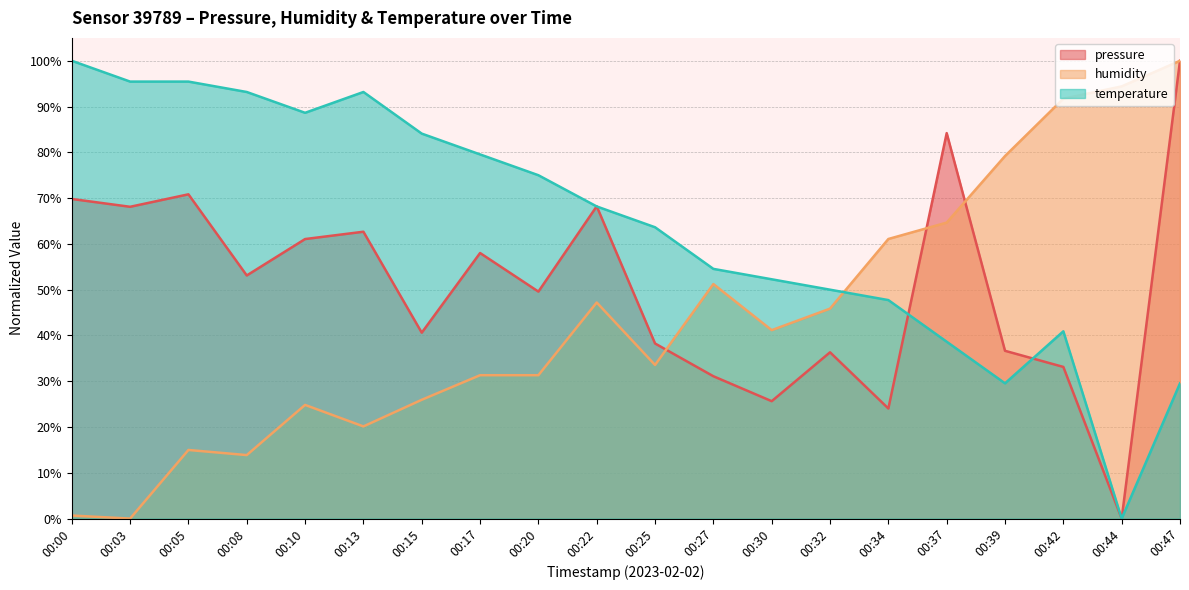

After their last crossing, which series has the higher values: humidity or pressure?

humidity